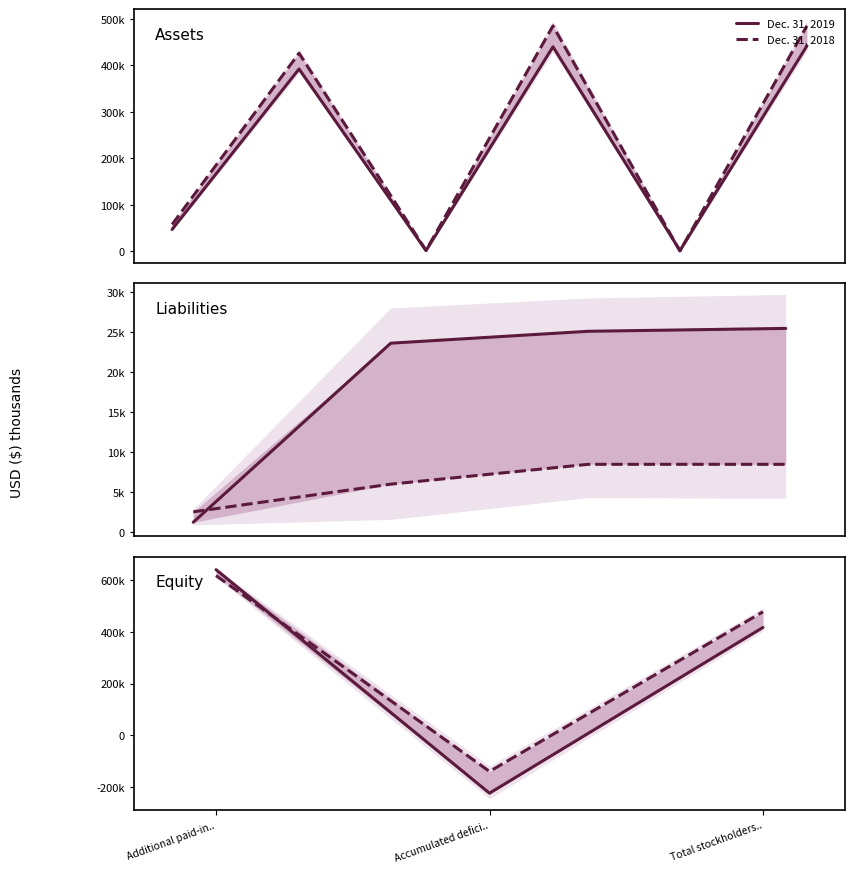

Which category has the highest value in the Dec. 31, 2018 series?

Additional paid-in..